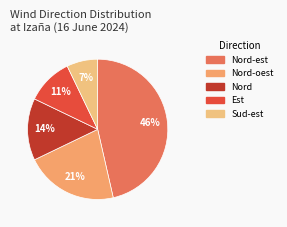

How many segments does this pie chart have?

5